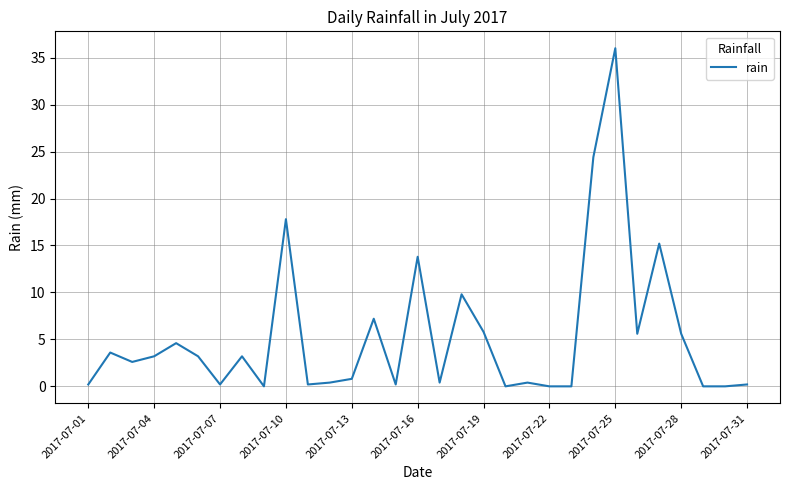

What is the difference between the maximum and minimum values?

36.0